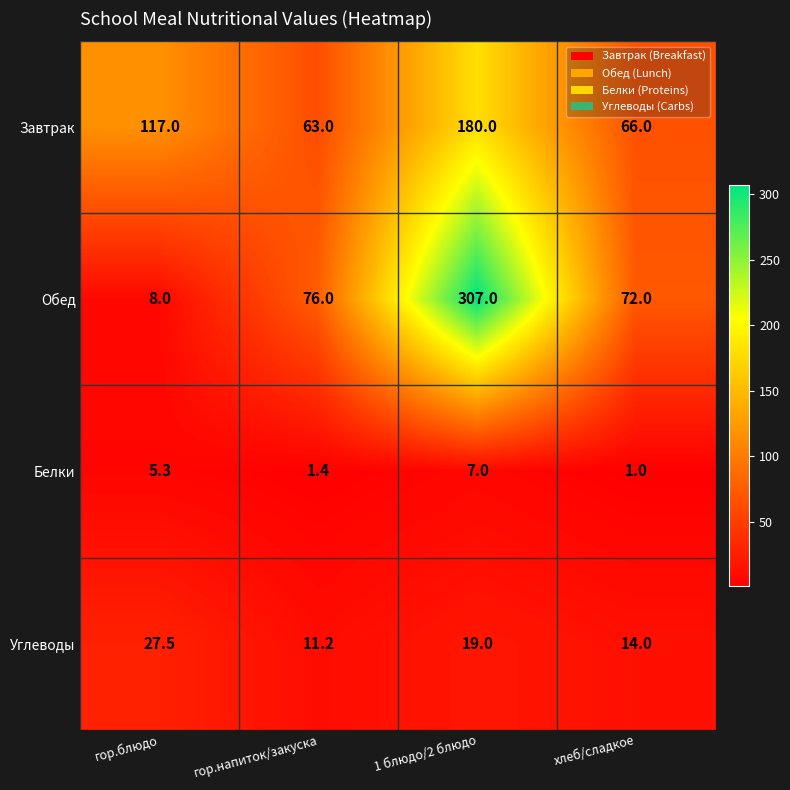

What is the sum of all Обед values?

463.0